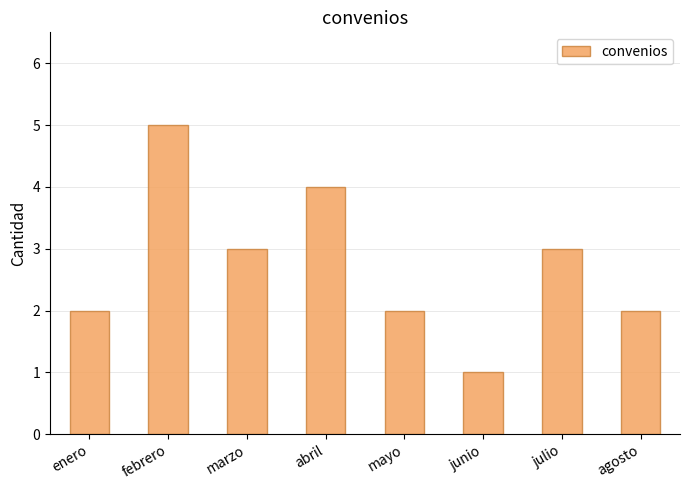

How many categories are shown in the chart?

8